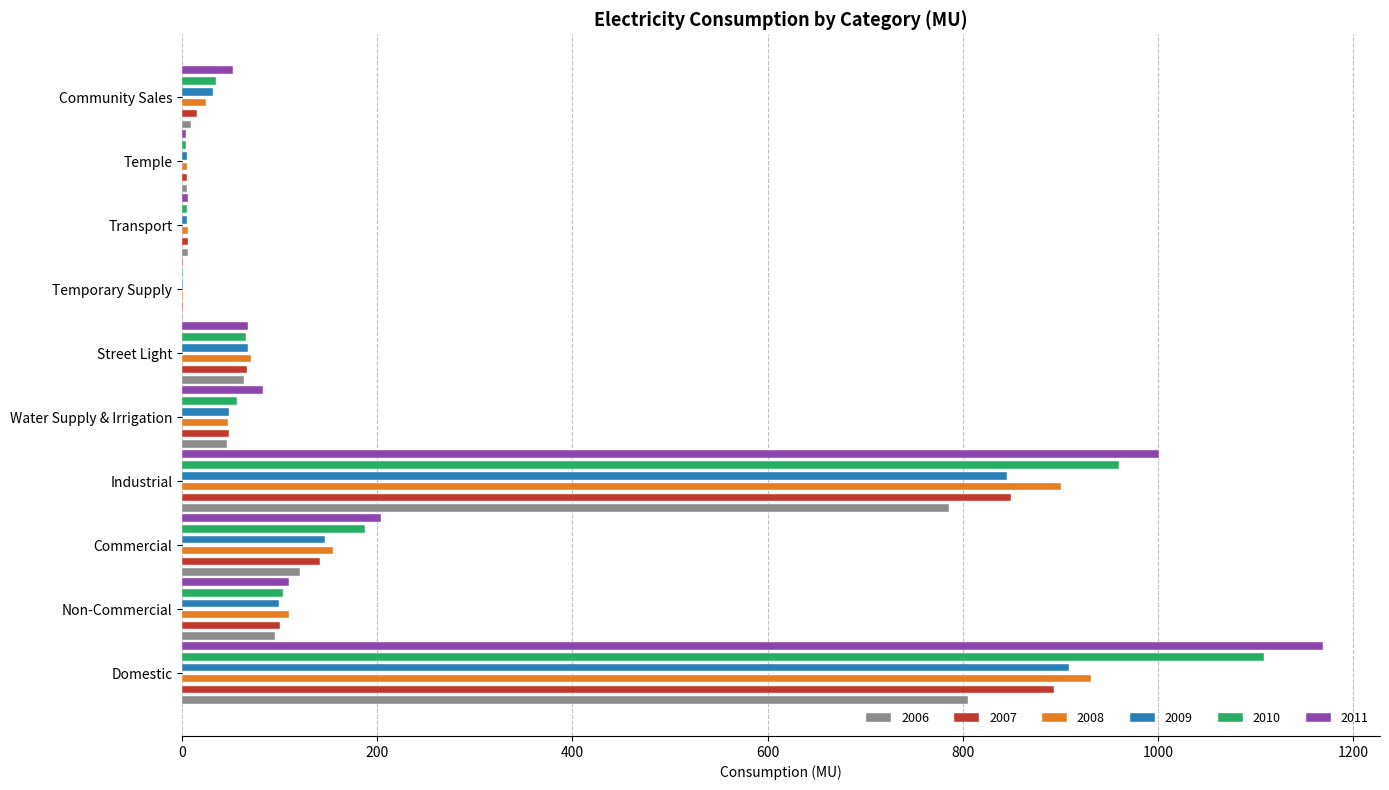

What value does the 2006 series have at Community Sales?

9.2